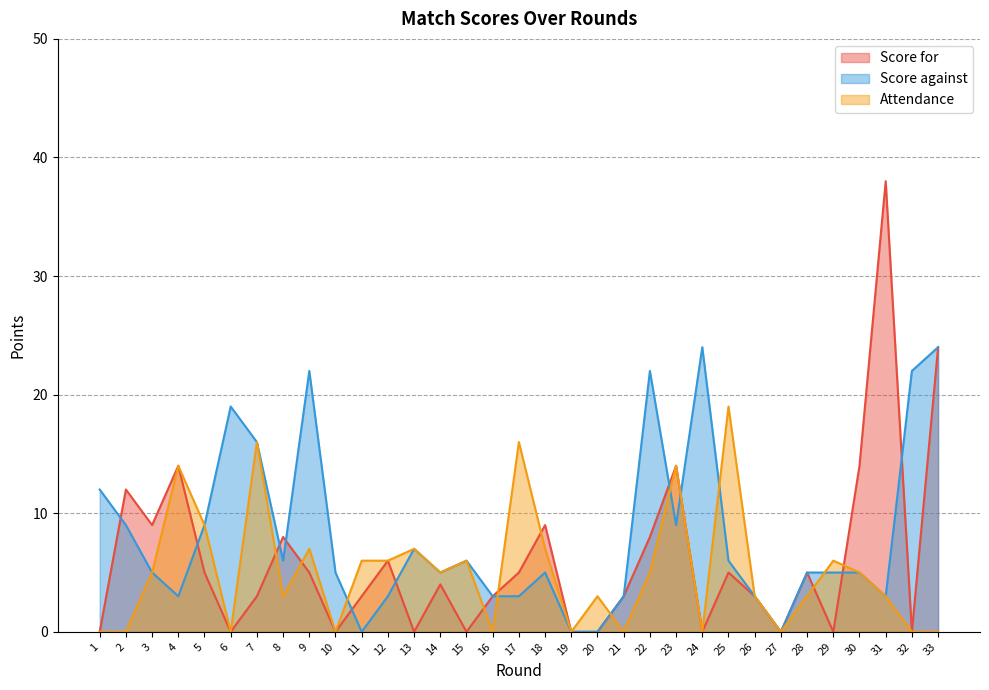

The Score against series shows 0 at 19. True or false?

True